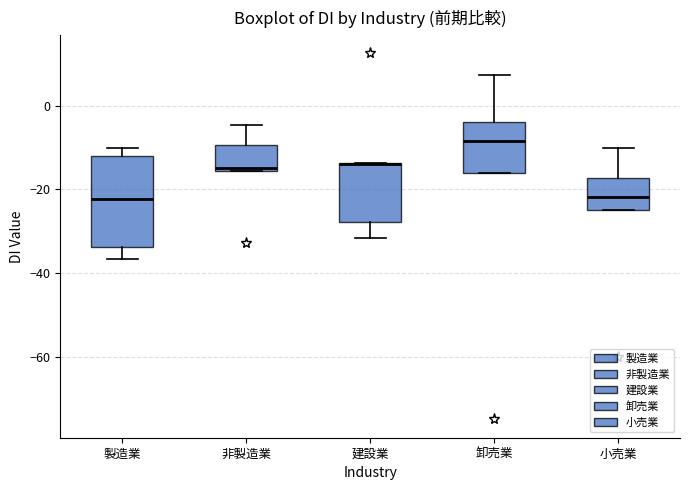

Which box is the tallest, from its lower edge to its upper edge?

製造業